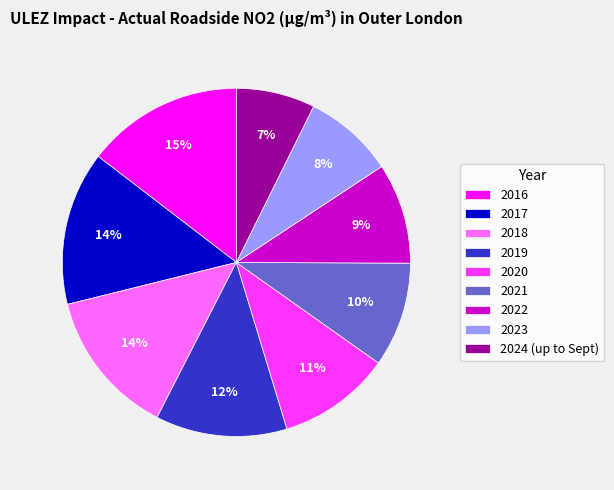

Is 2016 the majority of the pie?

No